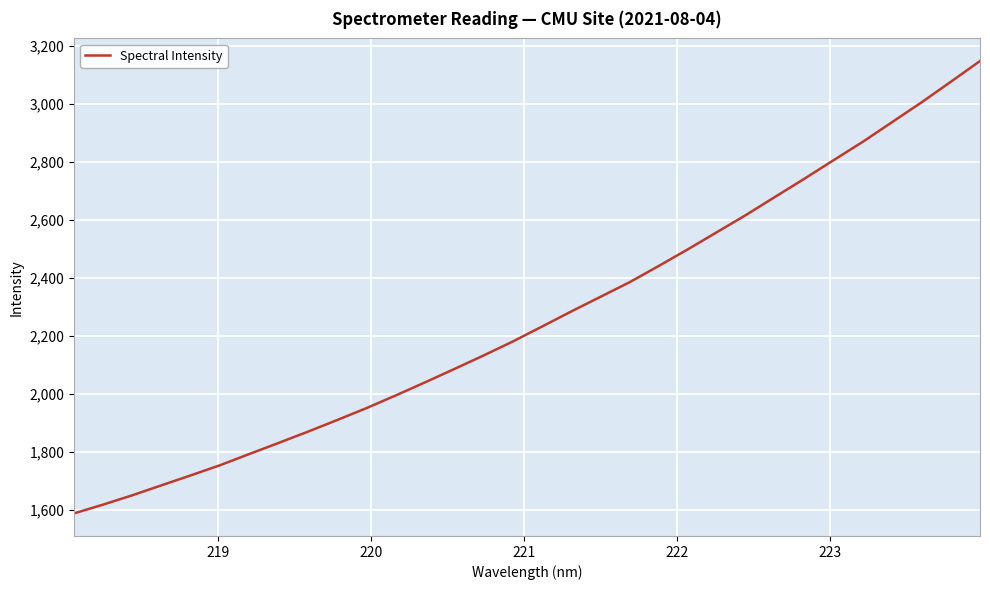

What is the difference between the maximum and minimum values?

1561.8